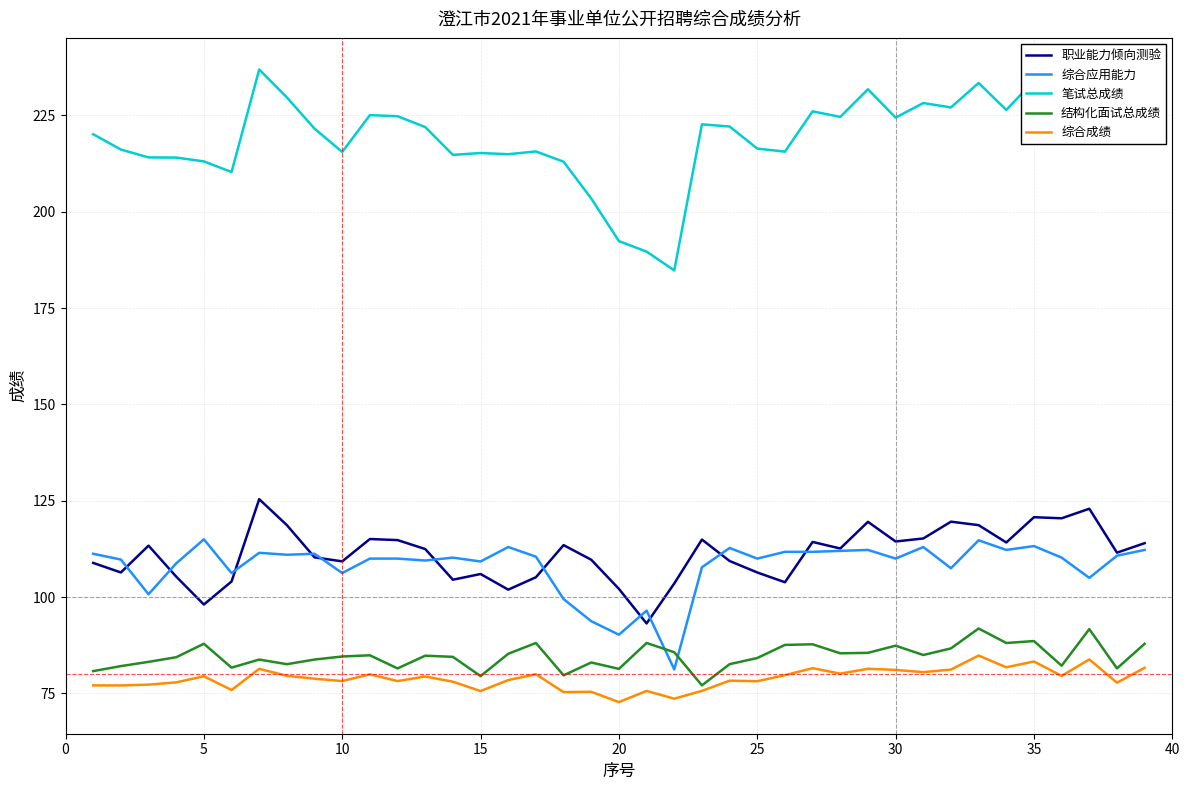

Which series has the largest total across all categories?

笔试总成绩